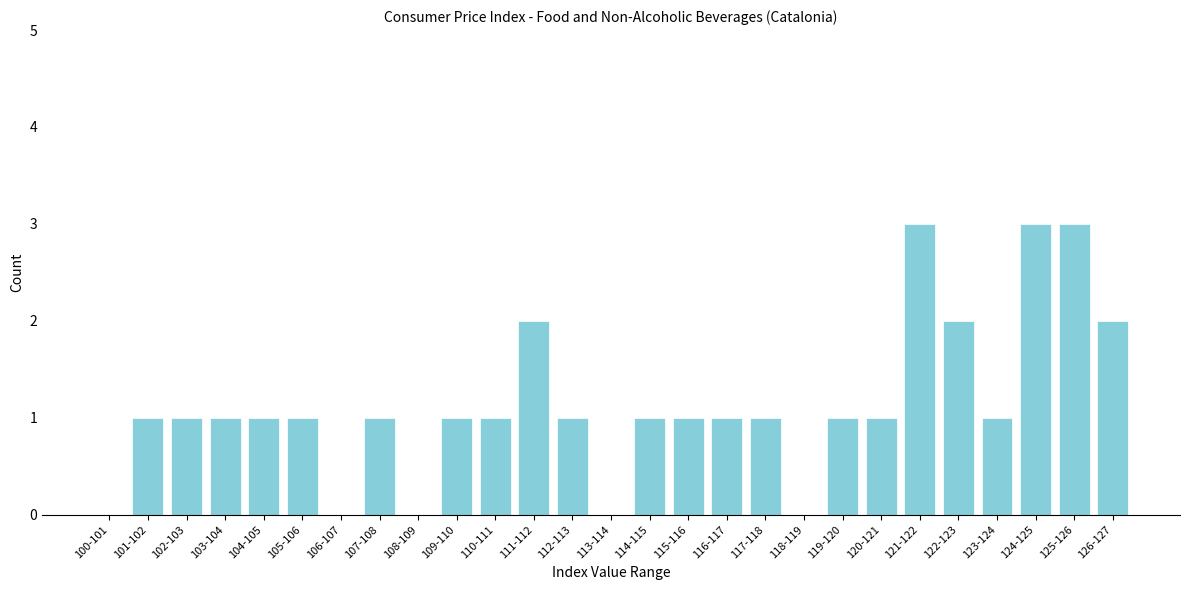

Reading right to left, extract all data points from this chart.

126-127=2	125-126=3	124-125=3	123-124=1	122-123=2	121-122=3	120-121=1	119-120=1	118-119=0	117-118=1	116-117=1	115-116=1	114-115=1	113-114=0	112-113=1	111-112=2	110-111=1	109-110=1	108-109=0	107-108=1	106-107=0	105-106=1	104-105=1	103-104=1	102-103=1	101-102=1	100-101=0